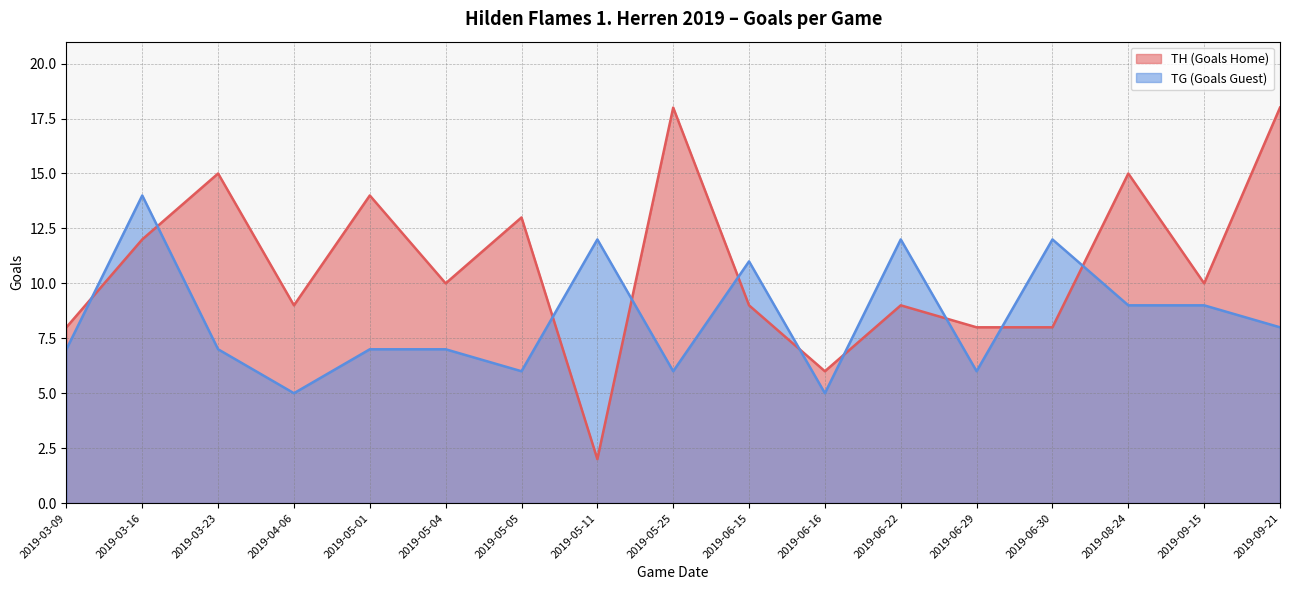

What are all the series names shown in the legend?

TH (Goals Home), TG (Goals Guest)